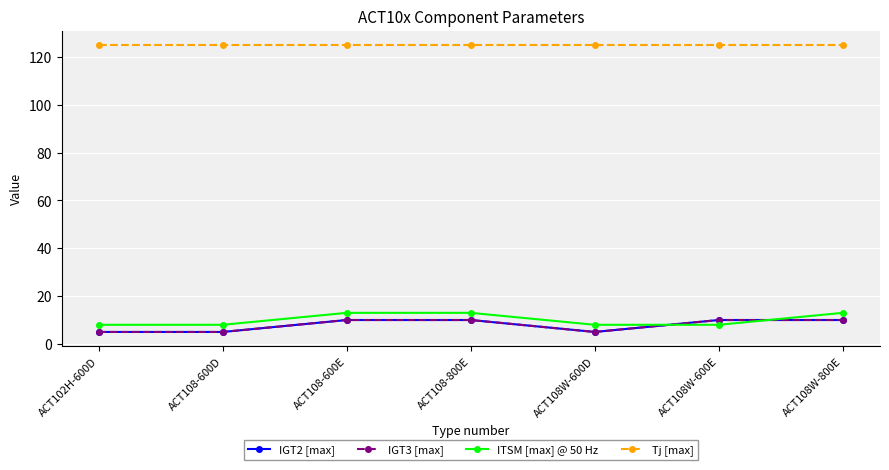

True or false: IGT2 [max] and ITSM [max] @ 50 Hz intersect in this chart.

True